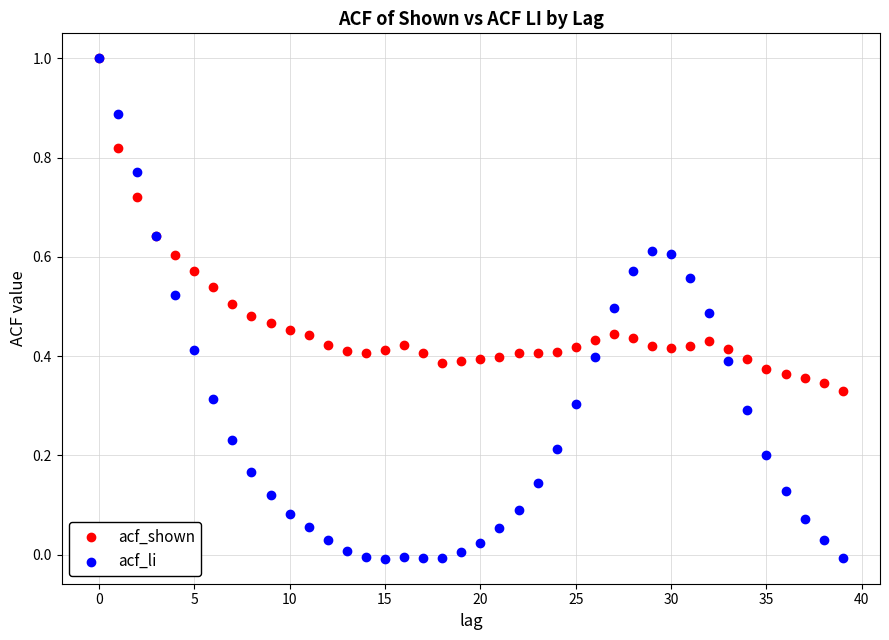

Which series has the largest Y range (max minus min)?

acf_li